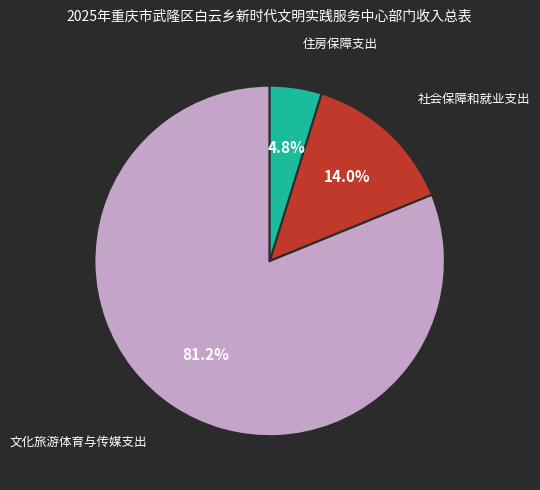

Combined, what portion of the pie is 社会保障和就业支出 and 住房保障支出?

18.8%